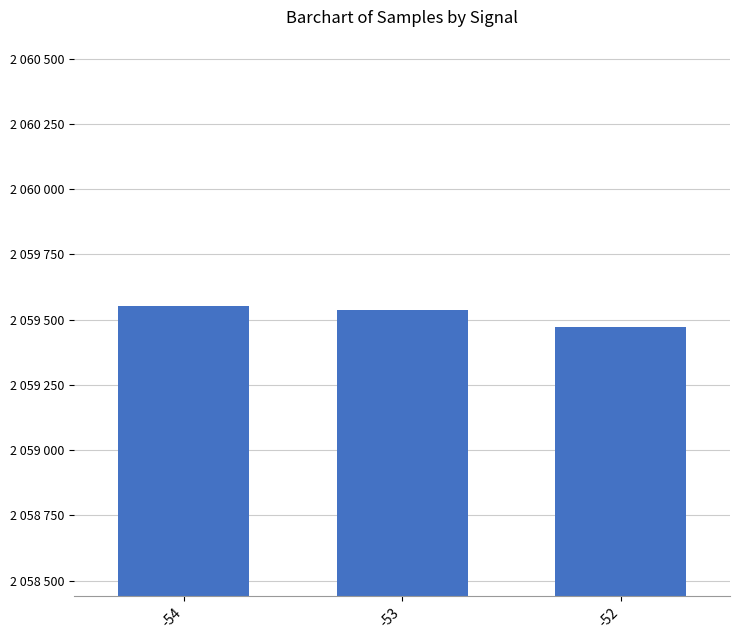

What is the difference between the values at -52 and -53?

68